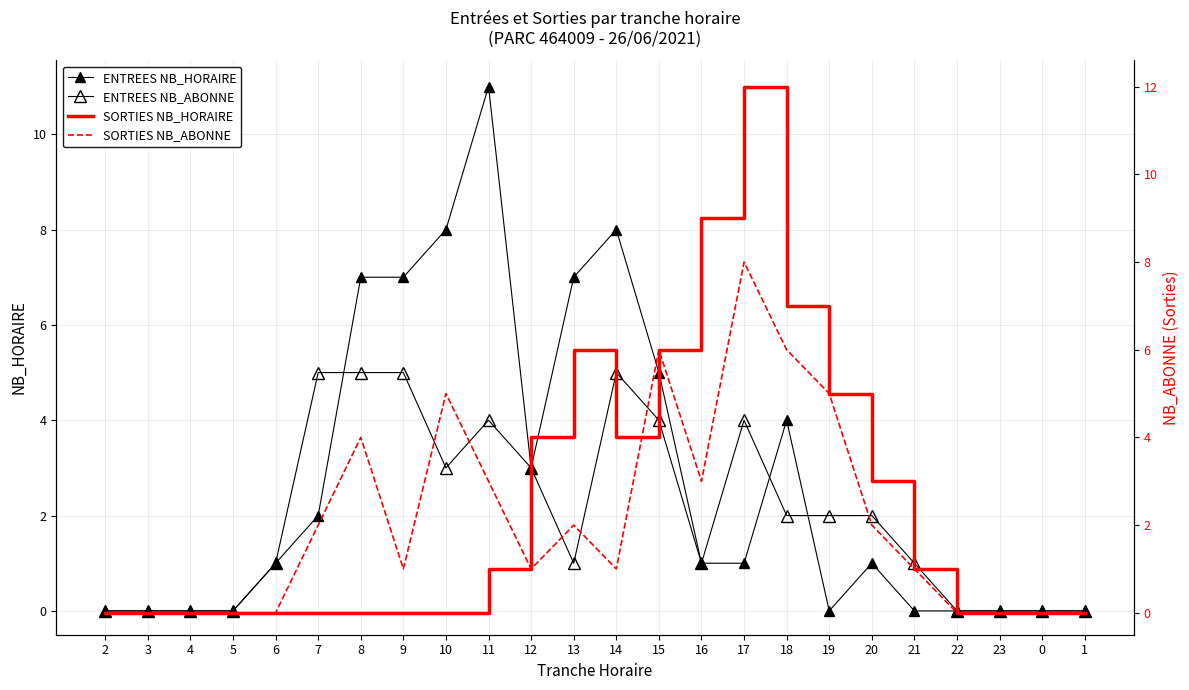

True or false: SORTIES NB_HORAIRE and SORTIES NB_ABONNE cross at least once.

True